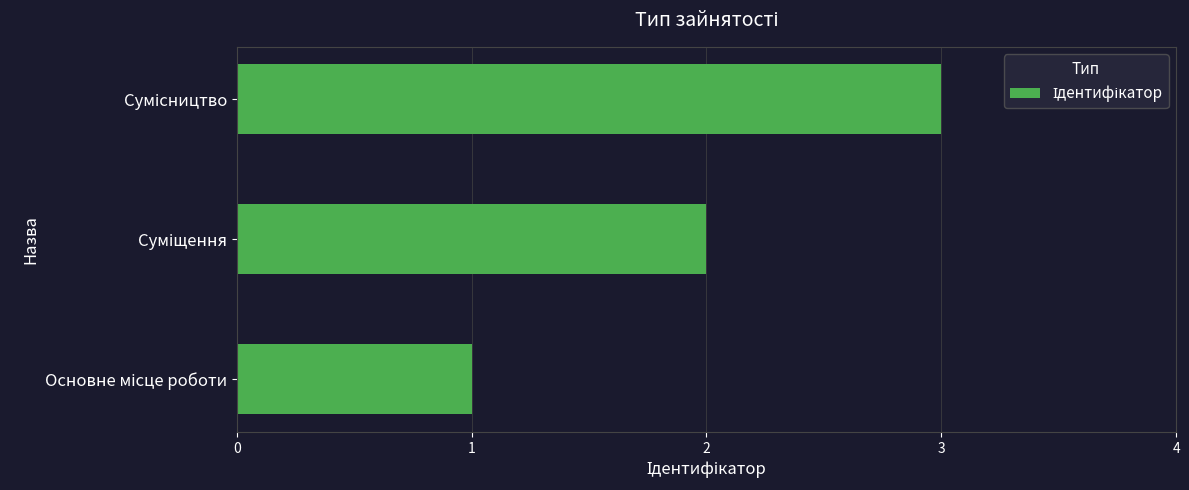

What is the maximum value shown in the chart?

3